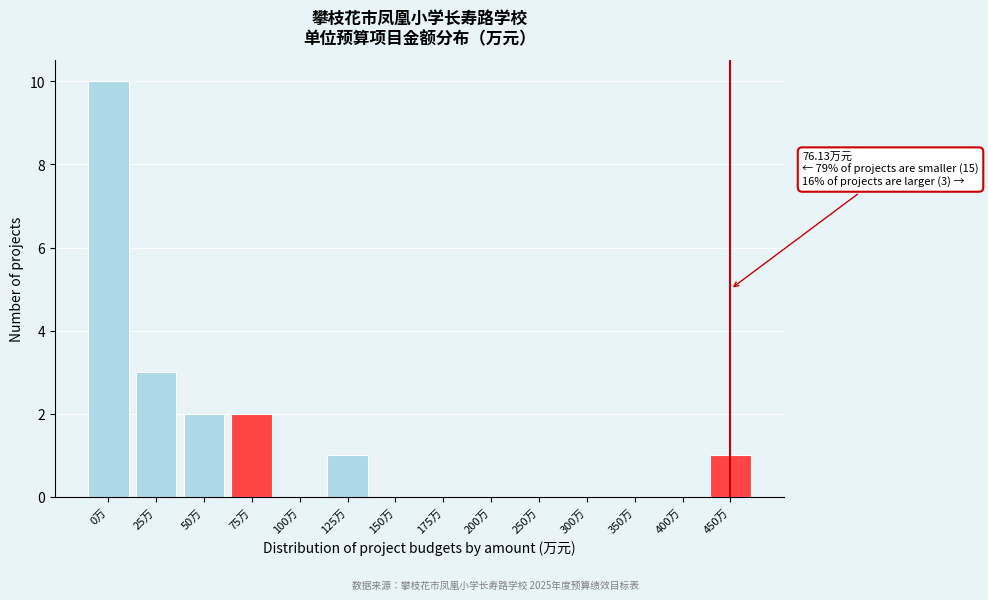

Reading left to right, extract all data points from this chart.

0万=10	25万=3	50万=2	75万=2	100万=0	125万=1	150万=0	175万=0	200万=0	250万=0	300万=0	350万=0	400万=0	450万=1